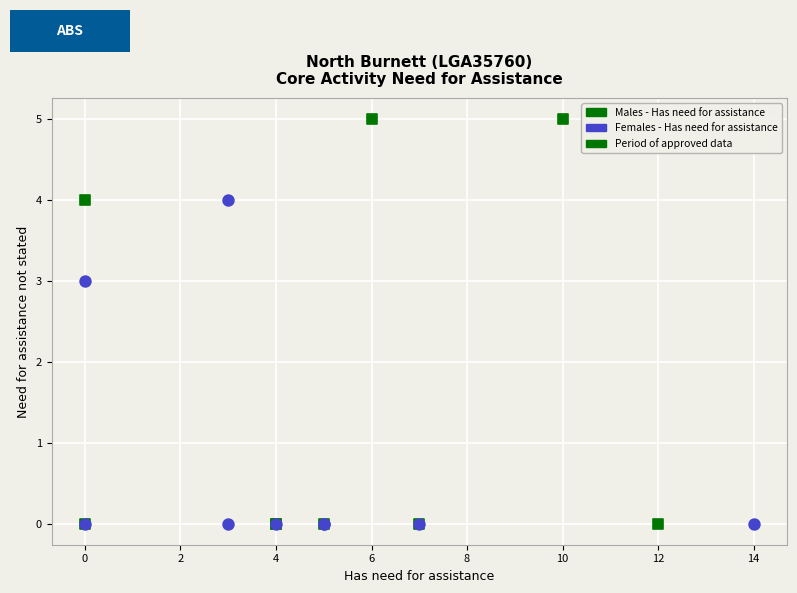

Which series has the widest spread of Y values?

Males - Has need for assistance